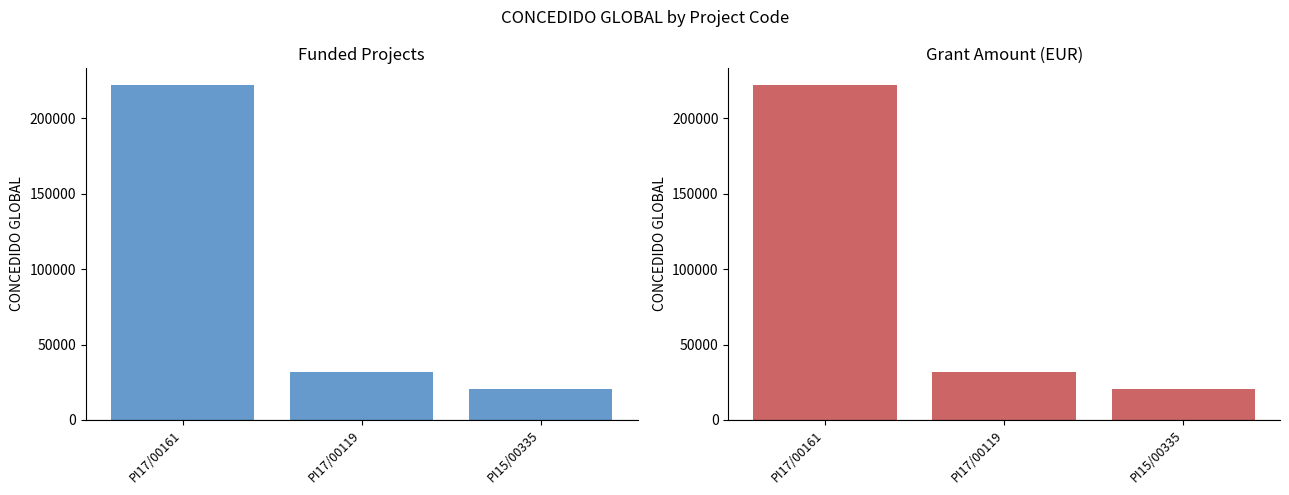

What is the value of the 2nd bar from the left?

32000.0